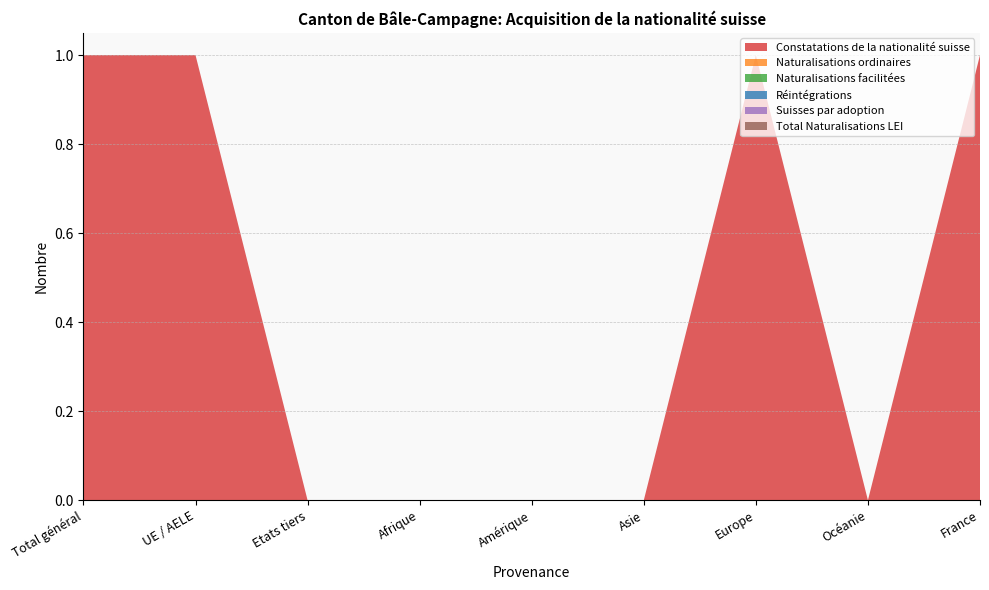

Reading left to right, extract all data points from this chart.

Constatations de la nationalité suisse: Total général=1	UE / AELE=1	Etats tiers=0	Afrique=0	Amérique=0	Asie=0	Europe=1	Océanie=0	France=1
Naturalisations ordinaires: Total général=0	UE / AELE=0	Etats tiers=0	Afrique=0	Amérique=0	Asie=0	Europe=0	Océanie=0	France=0
Naturalisations facilitées: Total général=0	UE / AELE=0	Etats tiers=0	Afrique=0	Amérique=0	Asie=0	Europe=0	Océanie=0	France=0
Réintégrations: Total général=0	UE / AELE=0	Etats tiers=0	Afrique=0	Amérique=0	Asie=0	Europe=0	Océanie=0	France=0
Suisses par adoption: Total général=0	UE / AELE=0	Etats tiers=0	Afrique=0	Amérique=0	Asie=0	Europe=0	Océanie=0	France=0
Total Naturalisations LEI: Total général=0	UE / AELE=0	Etats tiers=0	Afrique=0	Amérique=0	Asie=0	Europe=0	Océanie=0	France=0